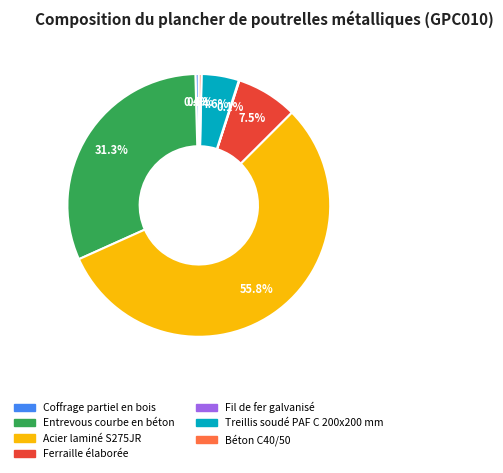

To the nearest percent, what is the average slice percentage?

14%